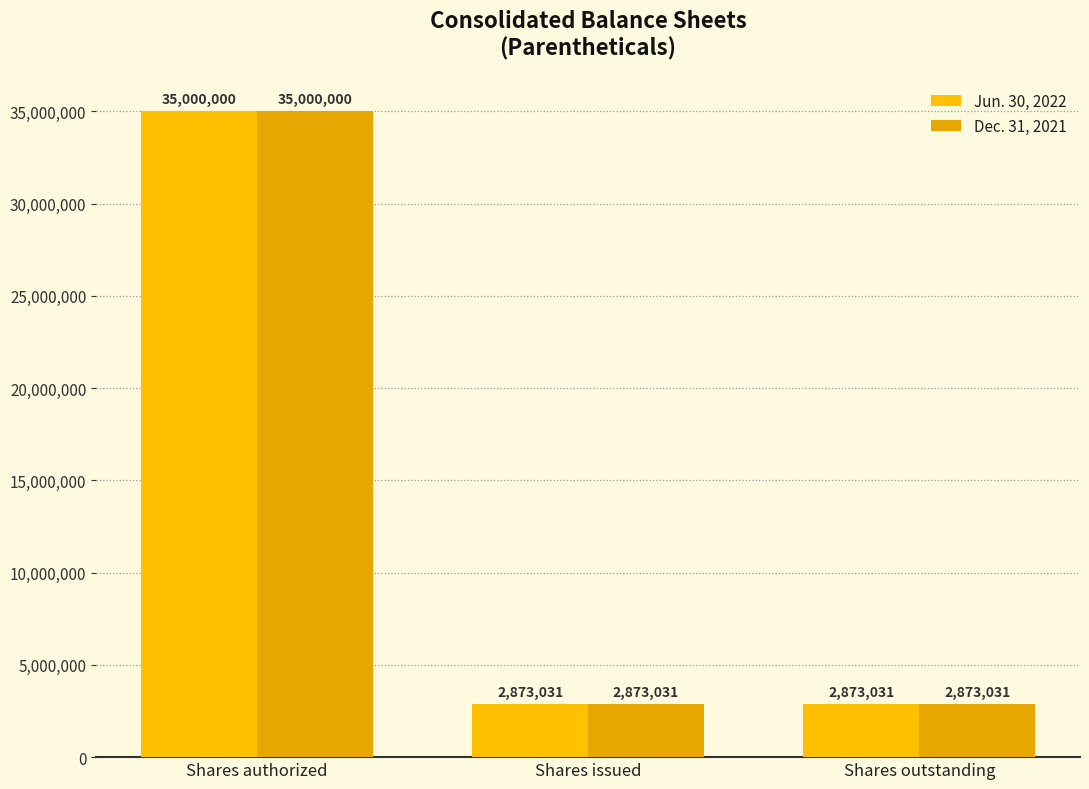

Which category has the highest value in the Dec. 31, 2021 series?

Shares authorized